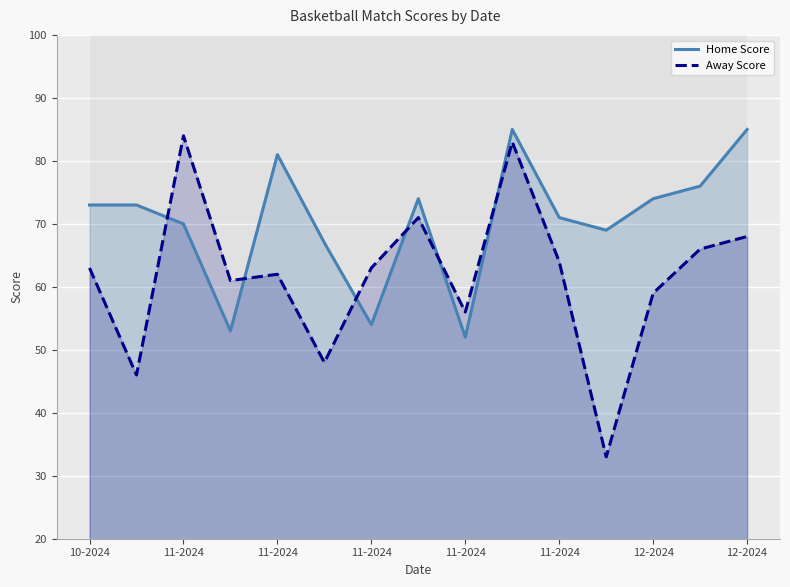

What is the difference between the Home Score values at 10-2024 and 11?

4